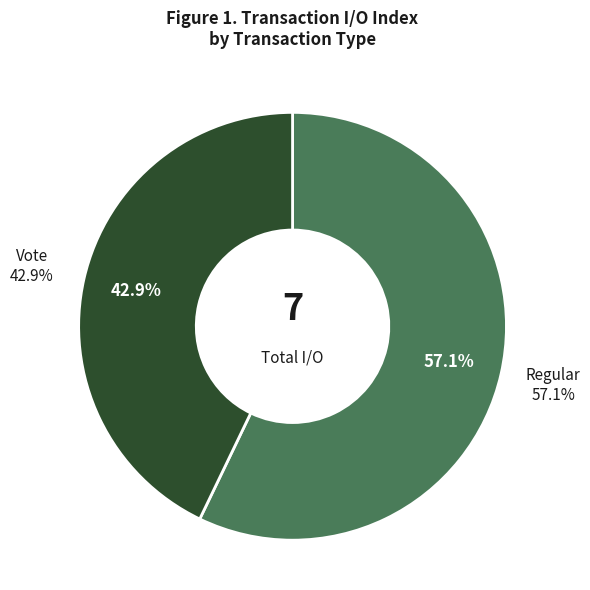

Which category accounts for the majority?

Regular